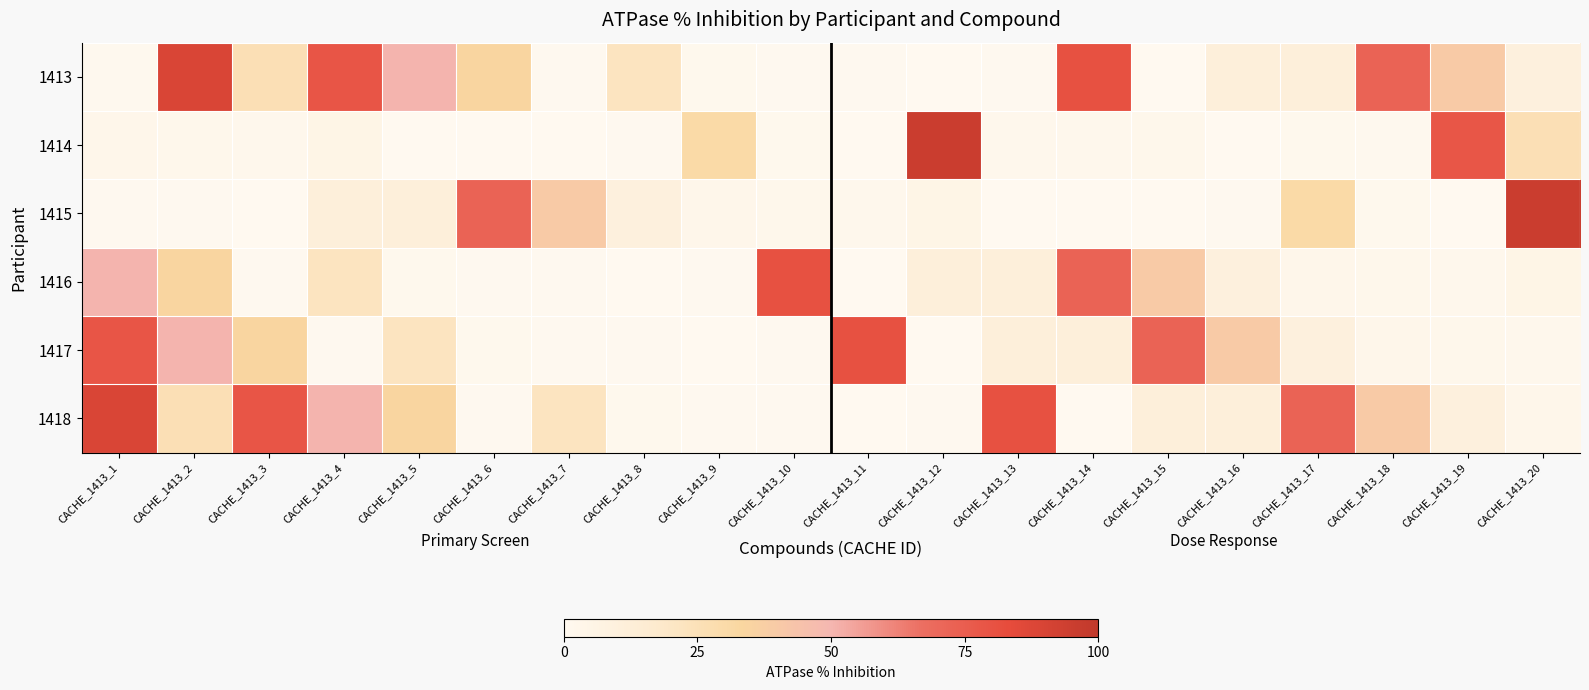

At which category is the sum across all series the highest?

CACHE_1413_1